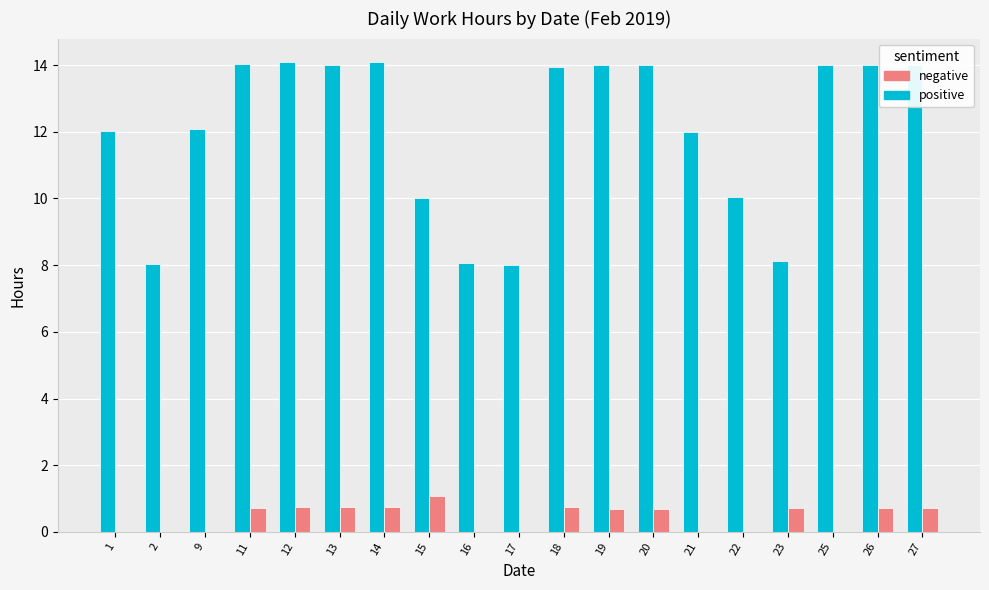

What is the total value across all series at 27?

14.7